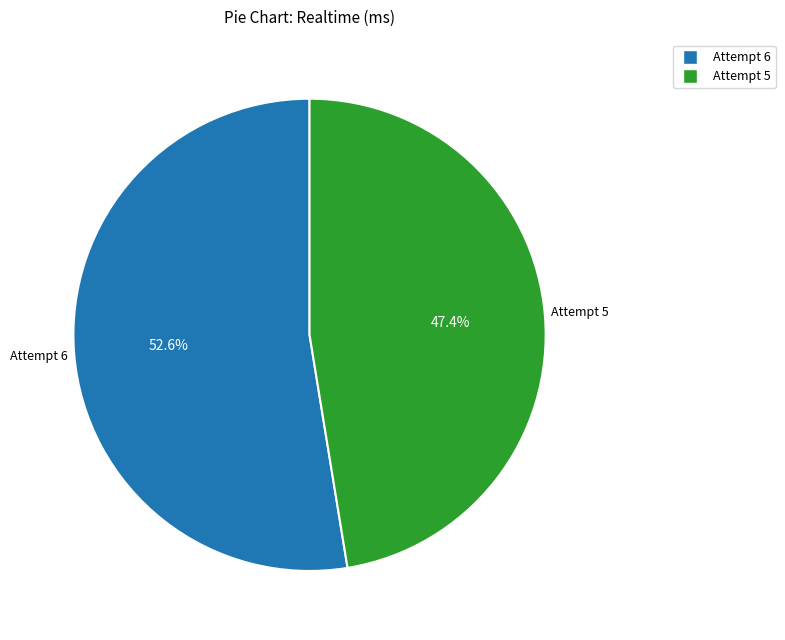

What is the ratio of the value at Attempt 5 to the value at Attempt 6?

0.9